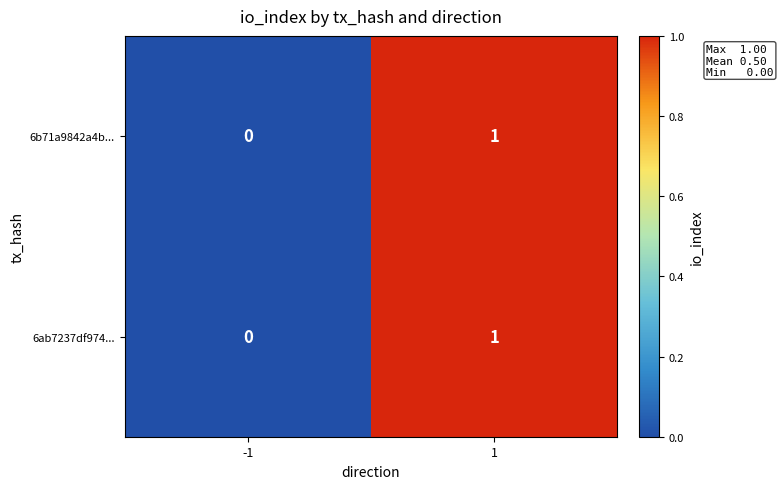

List the labels in order of 6ab7237df974... value, smallest first.

-1, 1